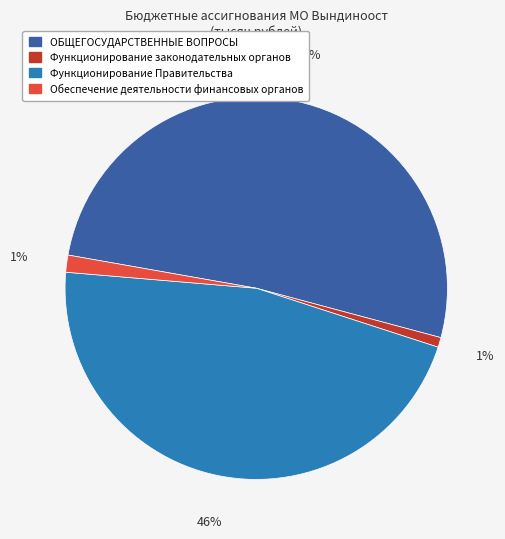

Is the sum of Функционирование Правительства and ОБЩЕГОСУДАРСТВЕННЫЕ ВОПРОСЫ greater than half?

Yes